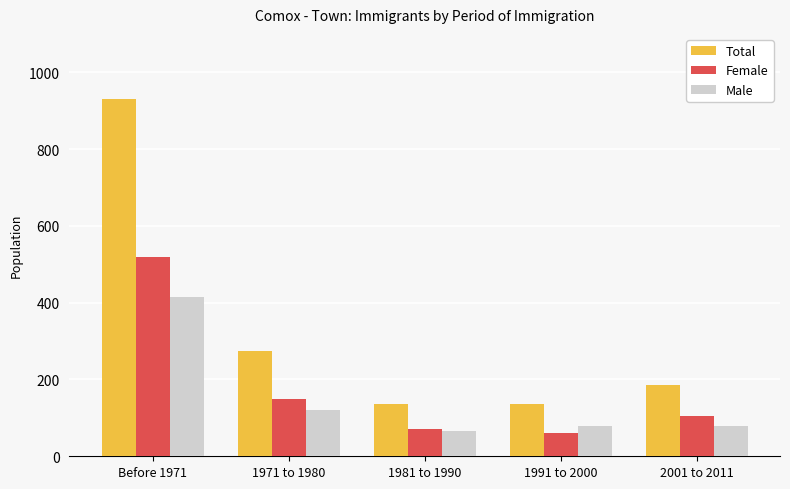

Are the bars grouped side by side (vs. stacked)?

Yes